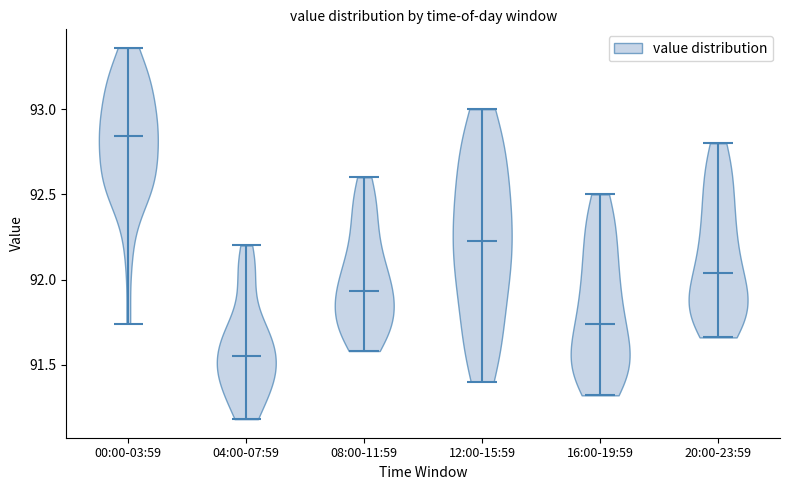

Reading left to right, read every violin against the y-axis: where its median line is, and the lowest and highest points it reaches. The values are not printed on the chart, so give them approximately, as read against the axis.

00:00-03:59: median line 92.85, lowest point 91.75, highest point 93.35
04:00-07:59: median line 91.55, lowest point 91.20, highest point 92.20
08:00-11:59: median line 91.95, lowest point 91.60, highest point 92.60
12:00-15:59: median line 92.25, lowest point 91.40, highest point 93.00
16:00-19:59: median line 91.75, lowest point 91.30, highest point 92.50
20:00-23:59: median line 92.05, lowest point 91.65, highest point 92.80